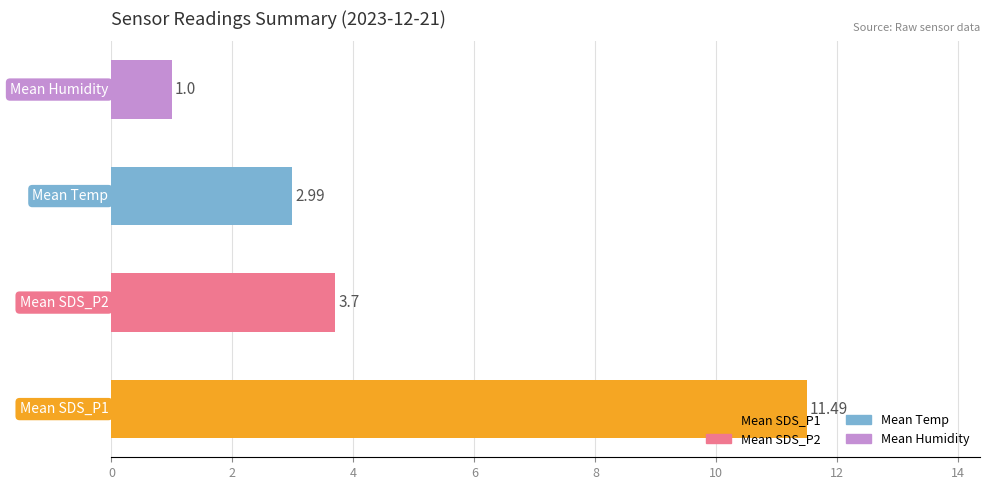

What is the average value?

4.8